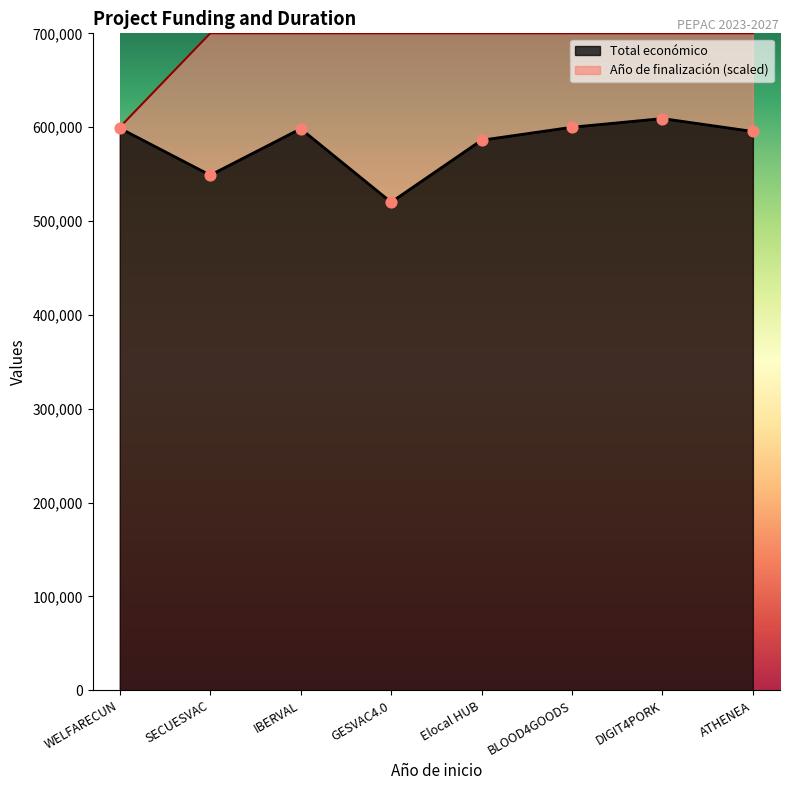

What are all the series names shown in the legend?

Total económico, Año de finalización (scaled)